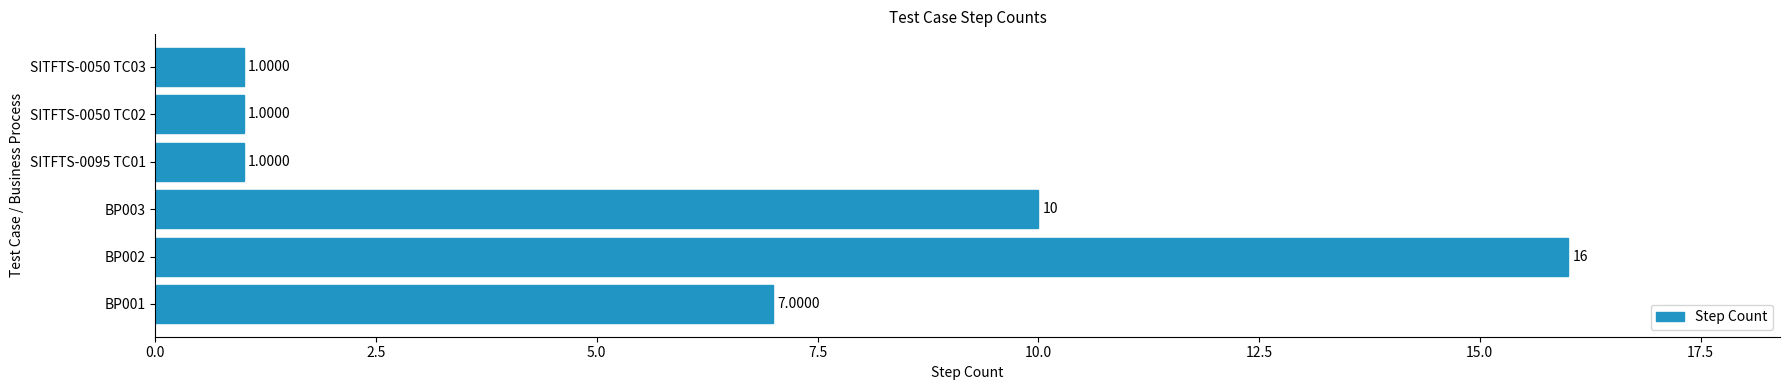

Approximately how many times larger is the value at BP001 compared to SITFTS-0050 TC02?

7.0